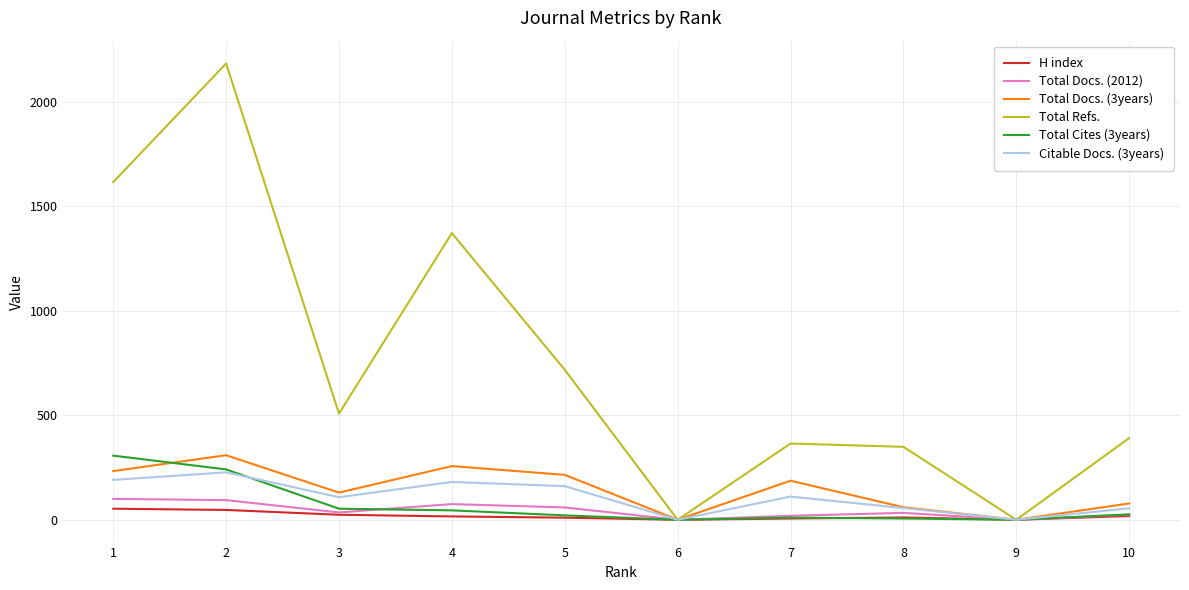

How many series are shown in this chart?

6